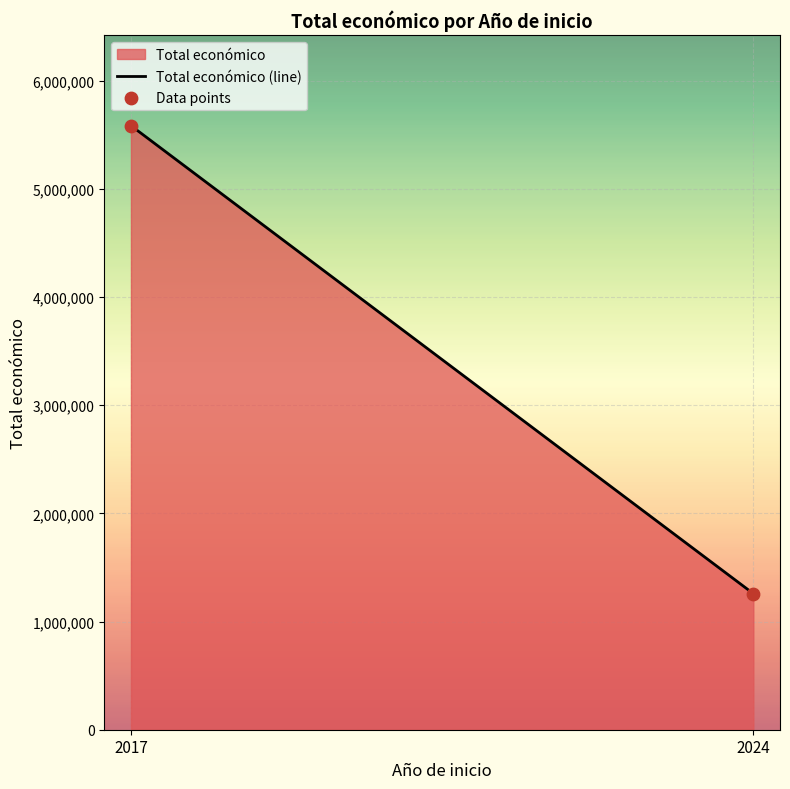

What is the range of Y values (max minus min)?

4326135